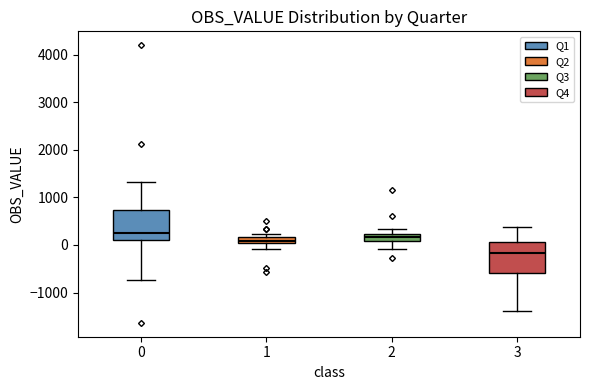

Where is the upper edge of the box at x = 1 on the y-axis? The values are not printed on the chart, so give them approximately, as read against the axis.

200